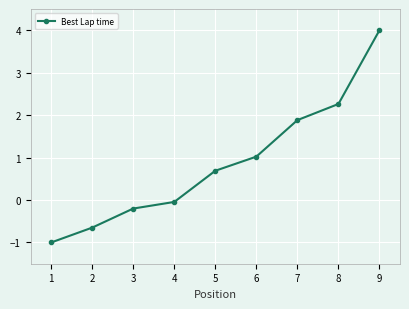

At which label is the value closest to 1?

6